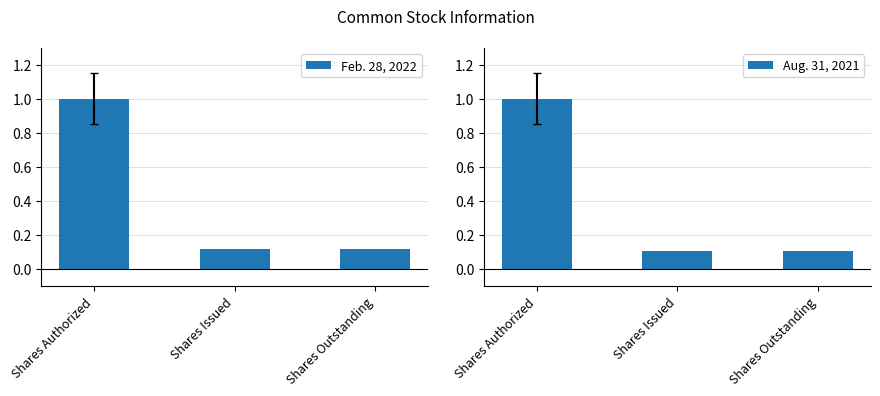

How many categories are shown in the chart?

3